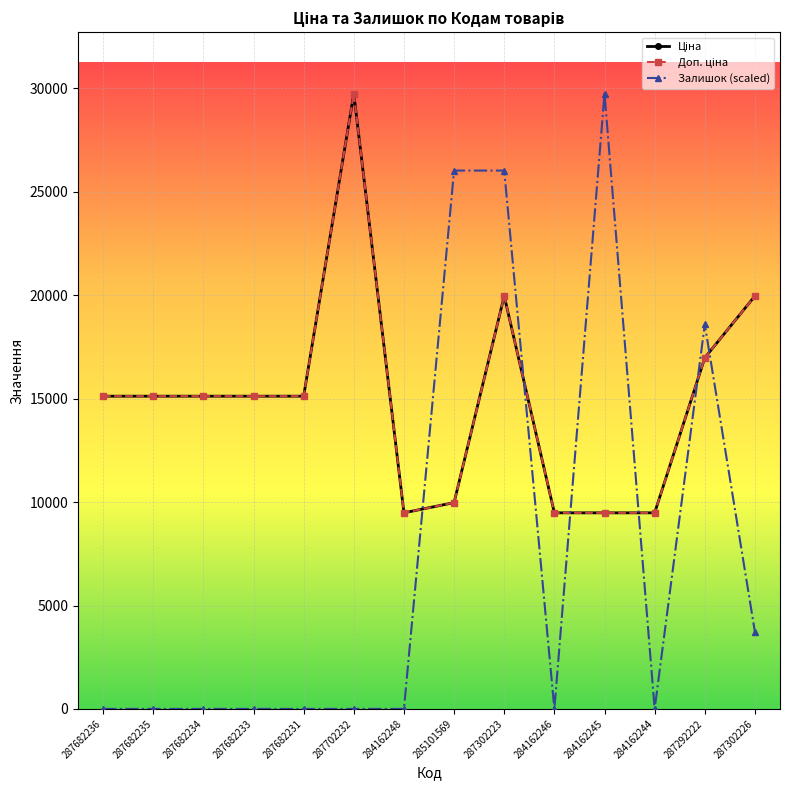

Is this an area chart (filled region under the line)?

No